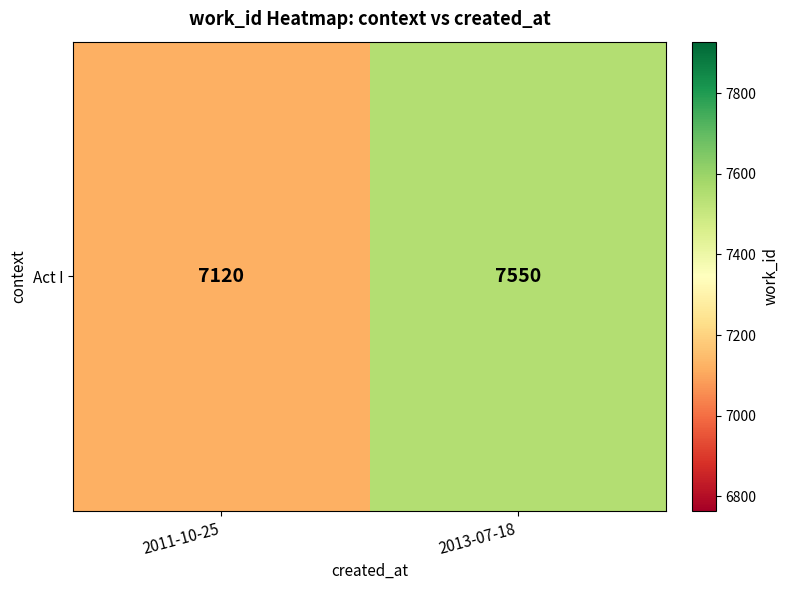

Approximately how many times larger is the value at 2013-07-18 compared to 2011-10-25?

1.1